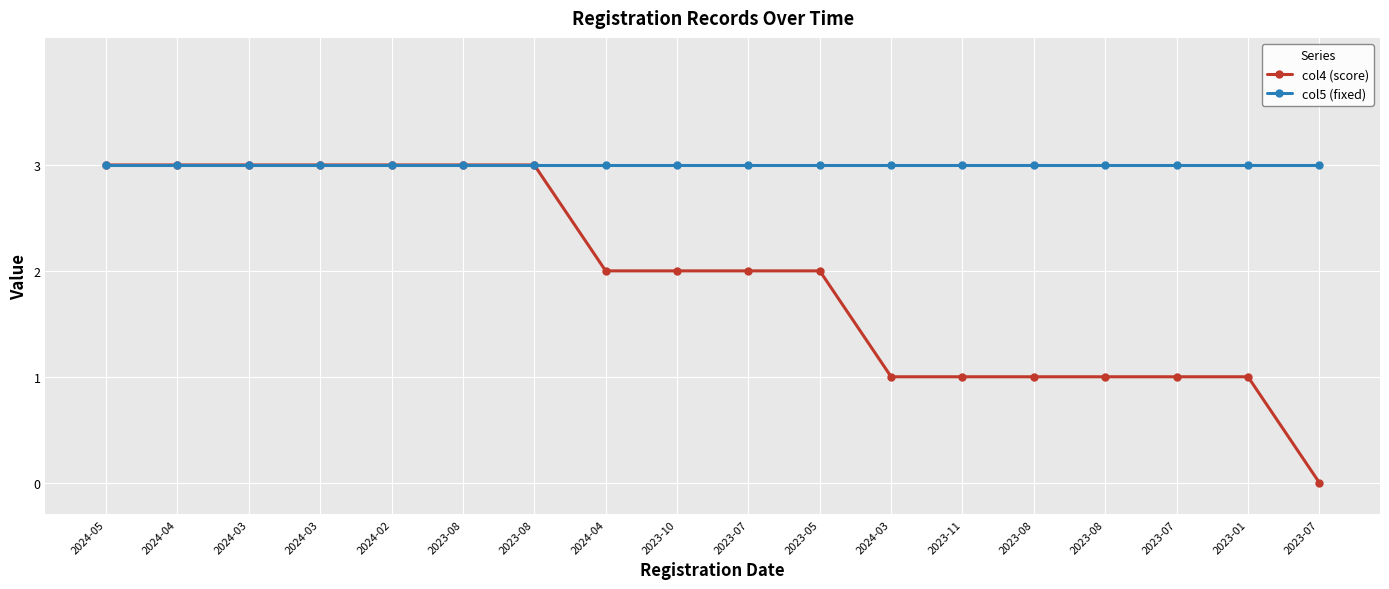

How many series are shown in this chart?

2